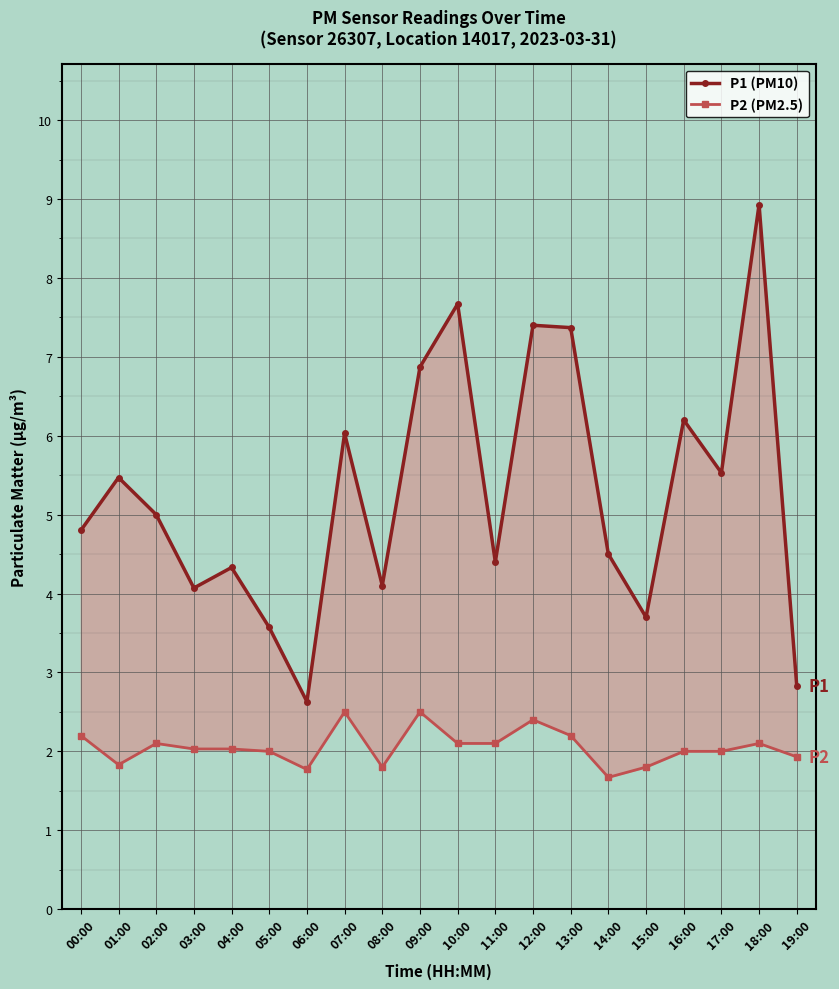

Is it true that P1 (PM10) equals 10.4 at 07:00?

False